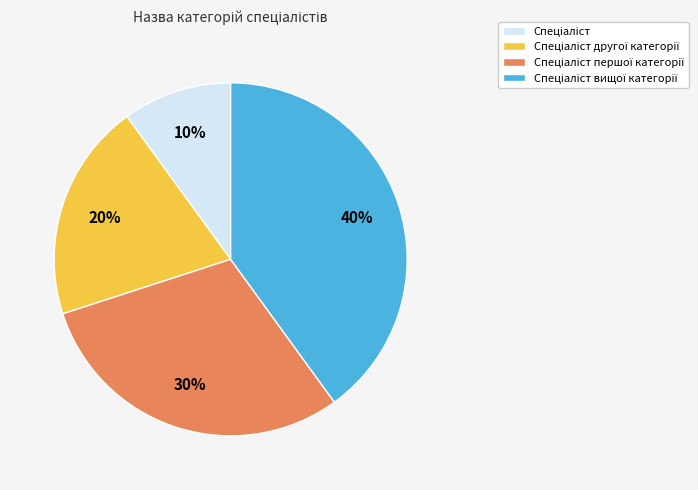

To the nearest percent, what is the average slice percentage?

25%